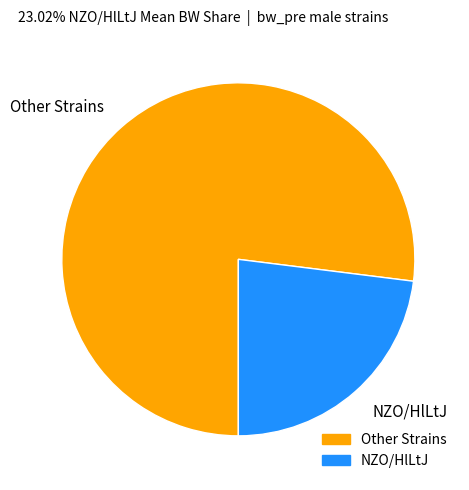

How many slices are in this pie chart?

2